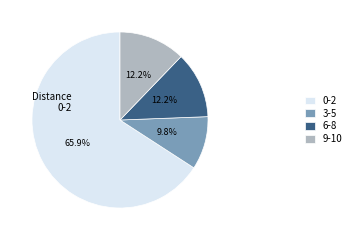

The 0-2 slice represents 60% of the pie. True or false?

False